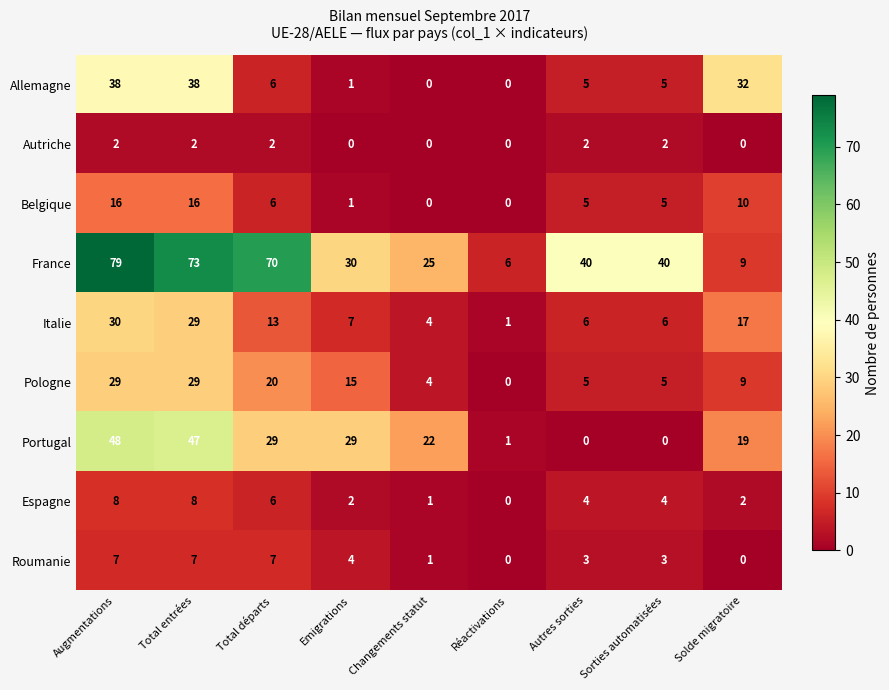

List the series in order of their peak value, highest first.

France, Portugal, Allemagne, Italie, Pologne, Belgique, Espagne, Roumanie, Autriche